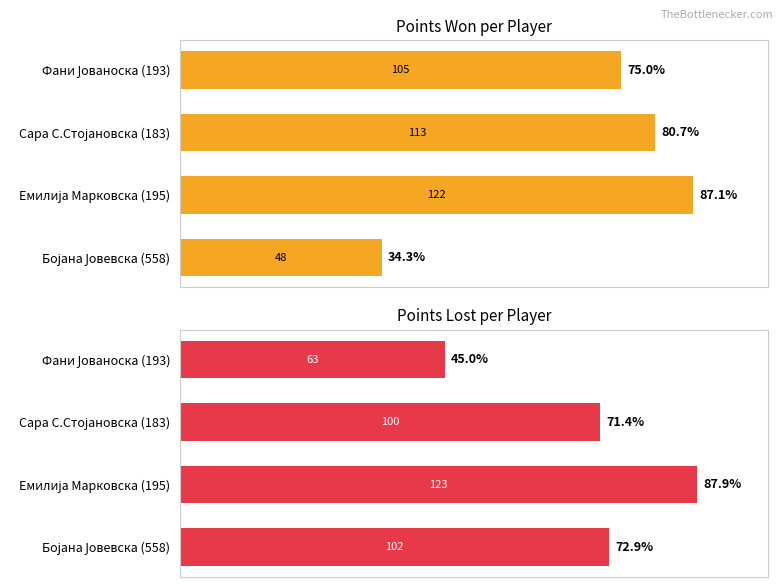

What is the sum of all Points Lost values?

388